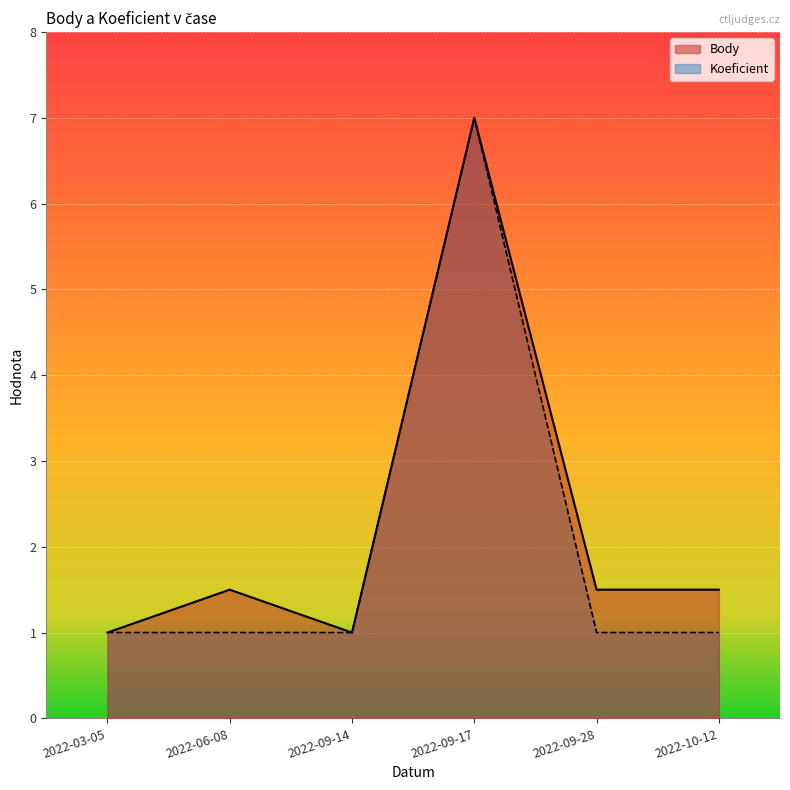

What is the difference between the maximum and minimum values in the Body series?

6.0